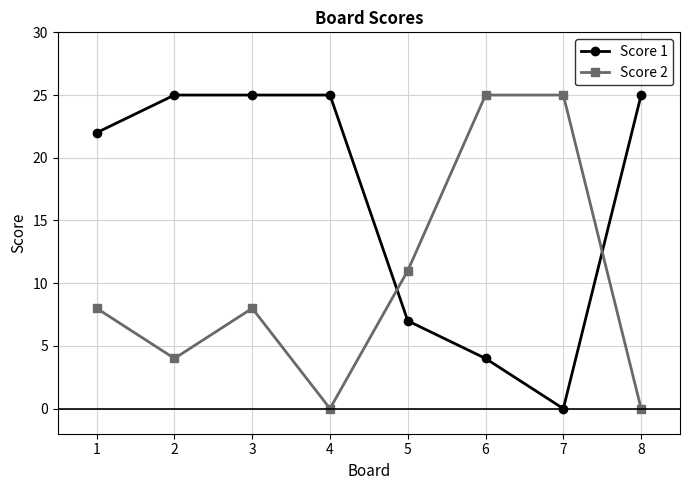

Read the Score 1 value at 3.

25